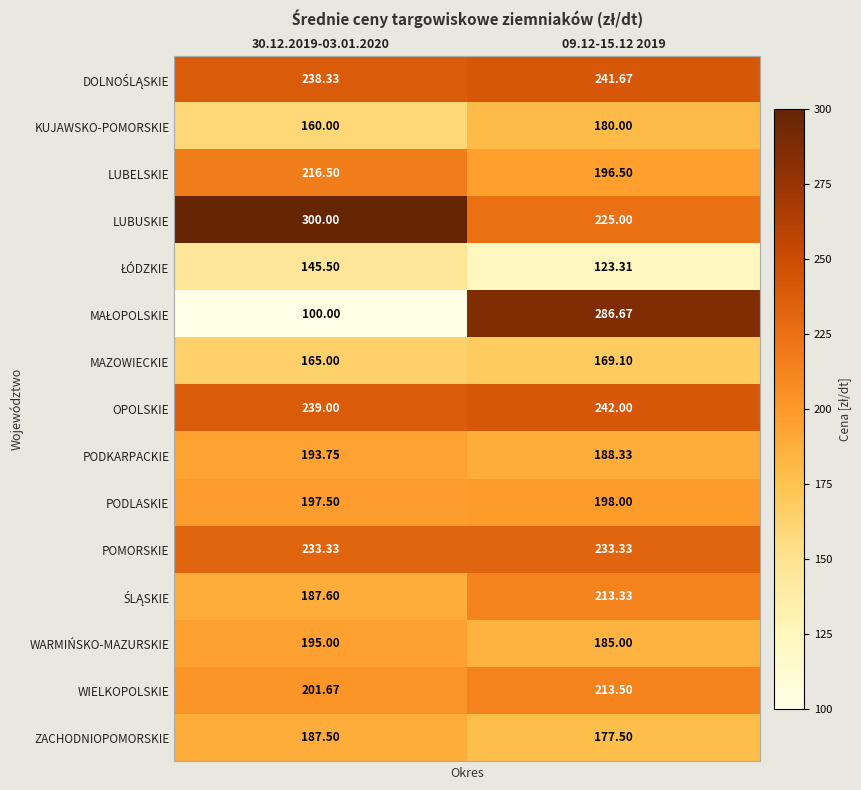

Which series has the largest total across all categories?

LUBUSKIE